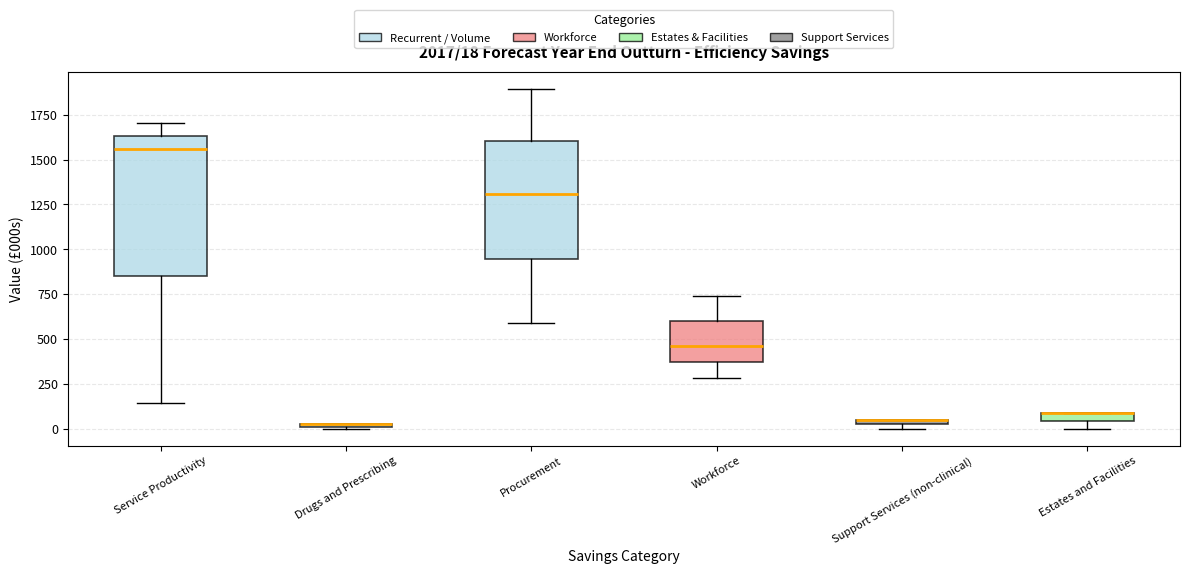

Which box is the tallest, from its lower edge to its upper edge?

Service Productivity